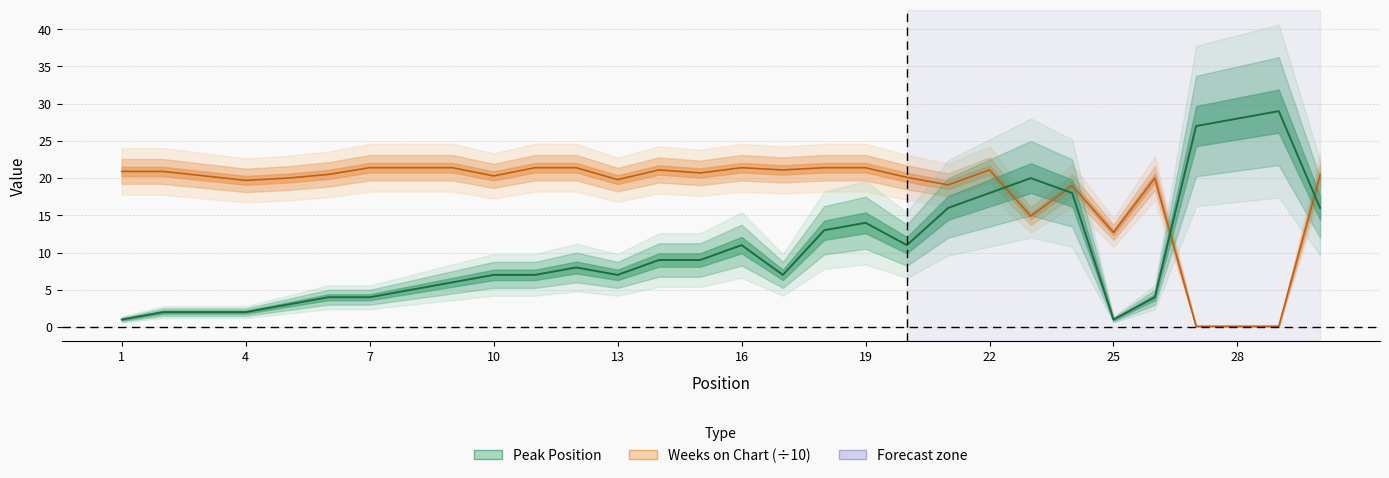

What is the total value across all series at 1?

21.9